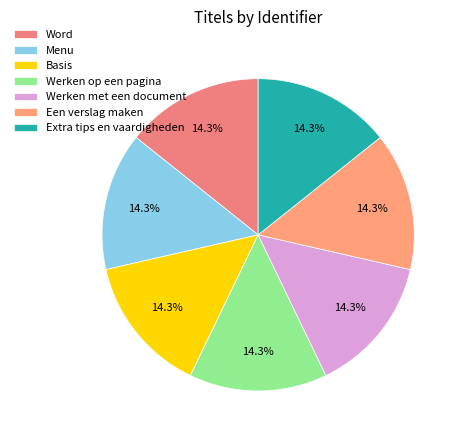

What is the smallest slice in the pie chart?

Word